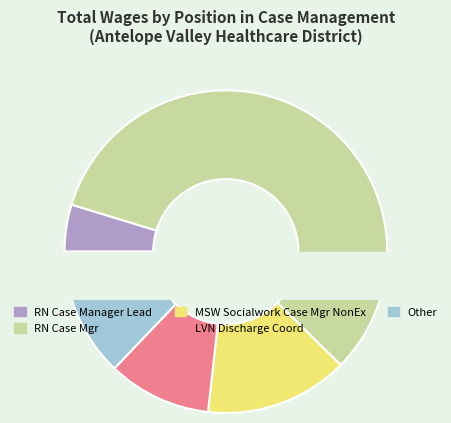

What is the change in value from Mgr Social Work to Discharge Coord Asst?

-52170